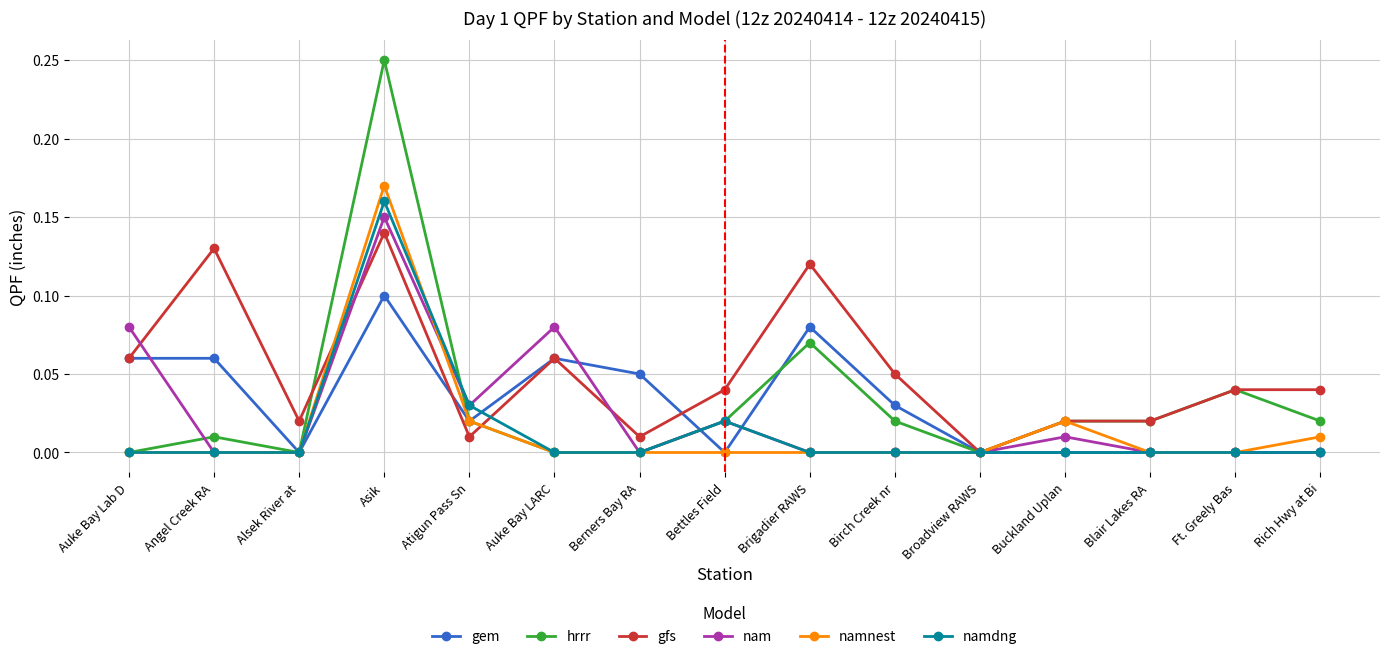

True or false: gem has a value of 0.0 at Rich Hwy at Bi.

True